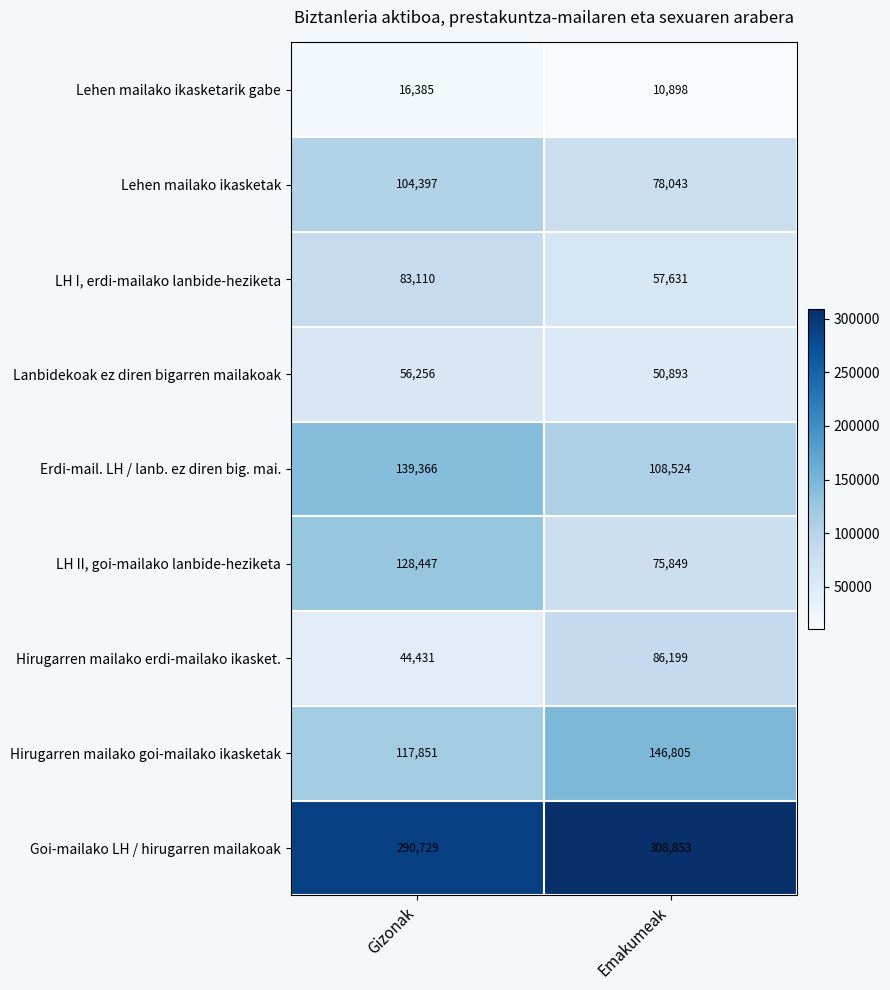

The Goi-mailako LH / hirugarren mailakoak series shows 290729 at Gizonak. True or false?

True